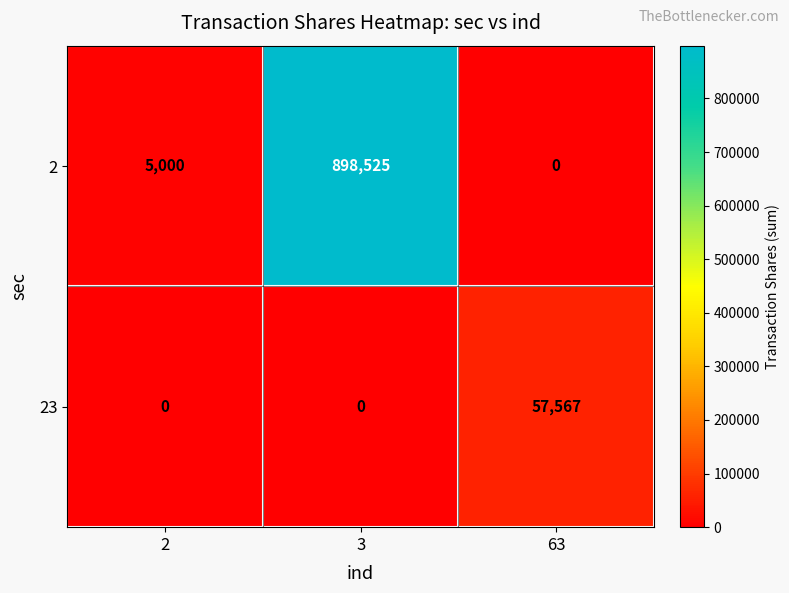

The value of 2 at 2 is 8013. True or false?

False